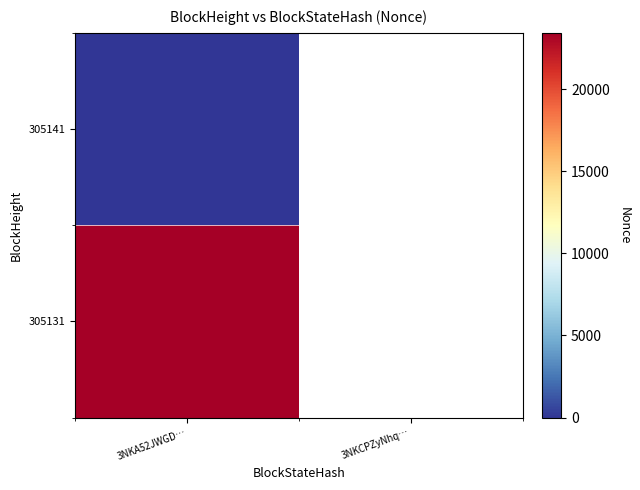

Rank the series by their maximum value, from highest to lowest.

305131, 305141